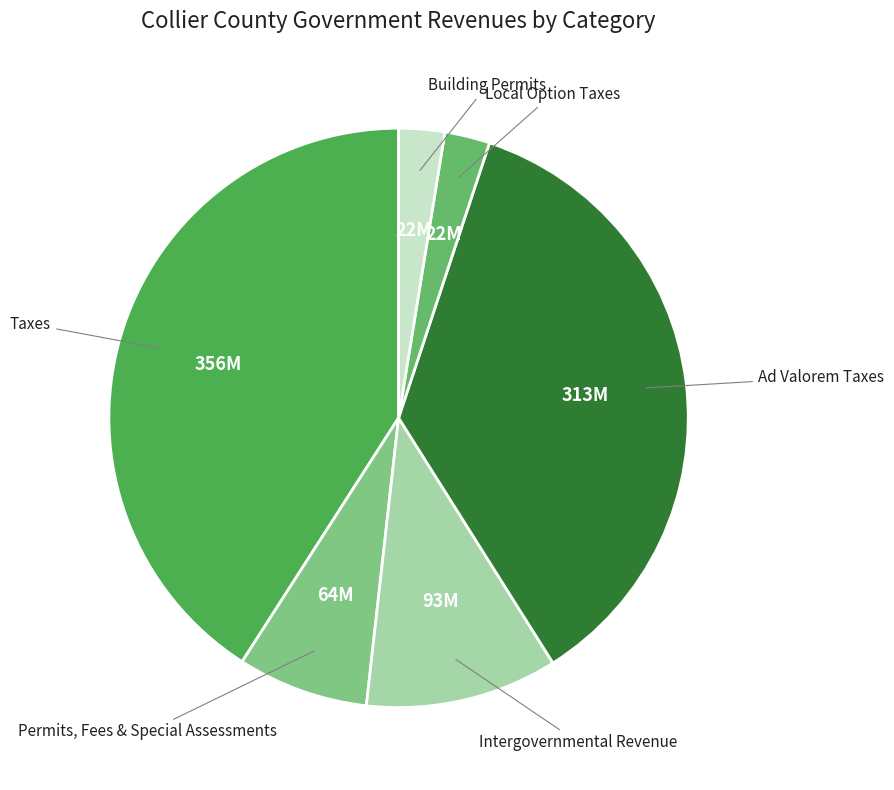

How many segments does this pie chart have?

6